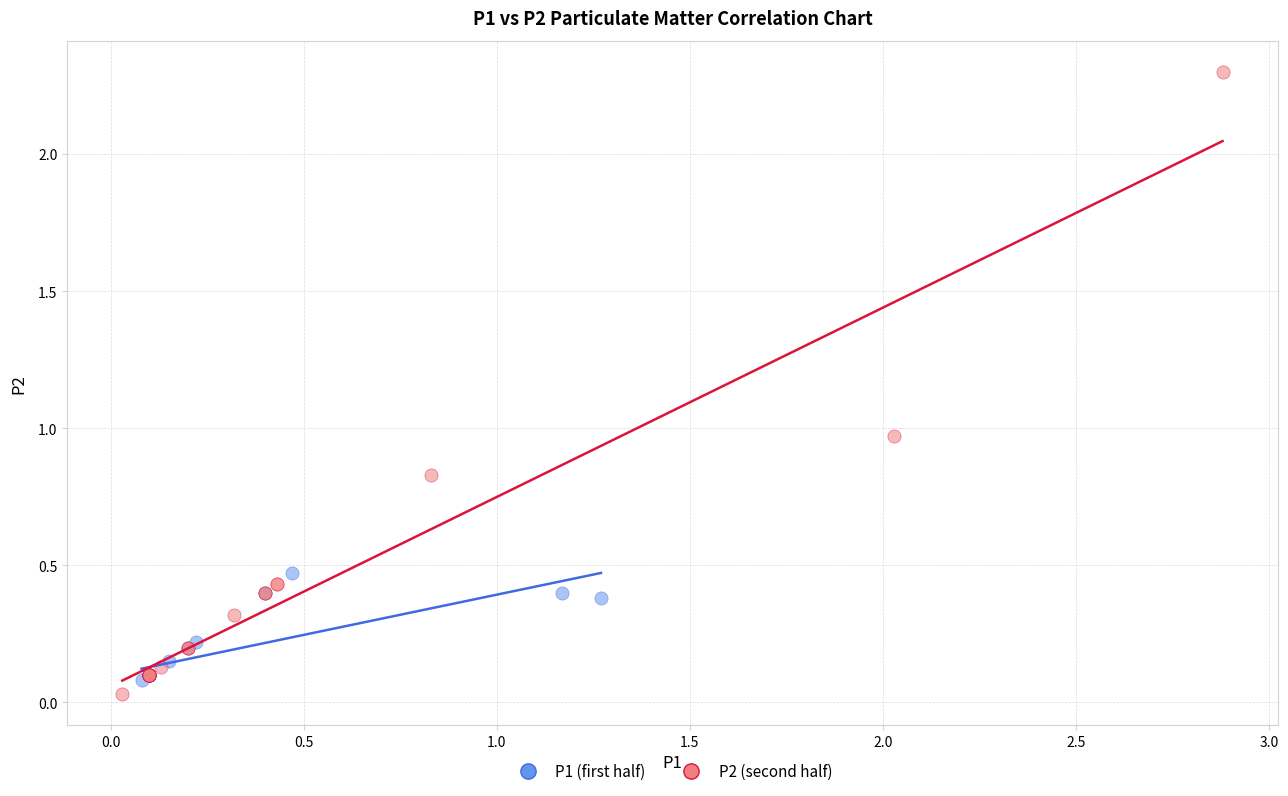

Which series has the widest spread of Y values?

P2 (second half)